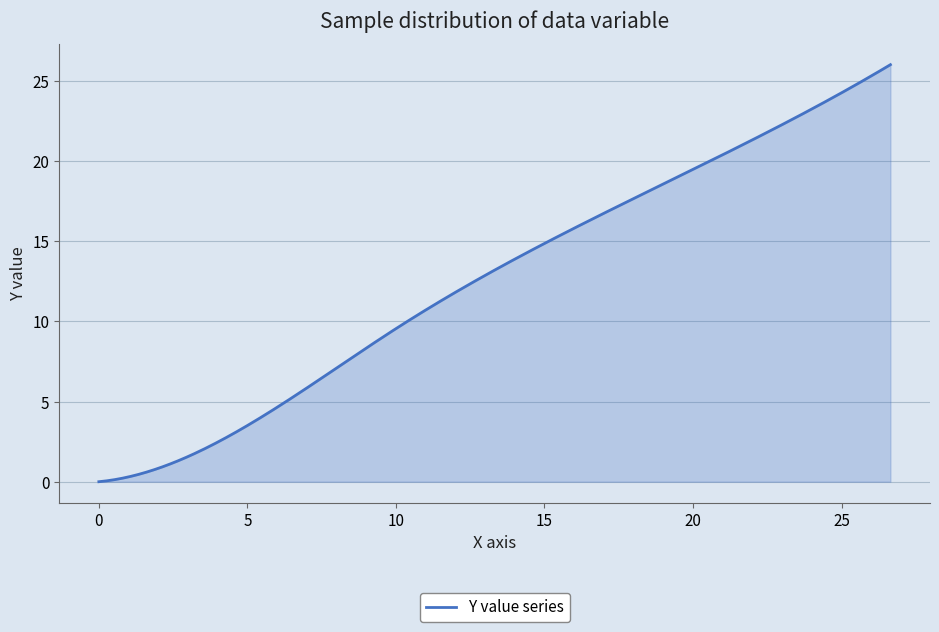

What is the greatest value displayed?

26.0